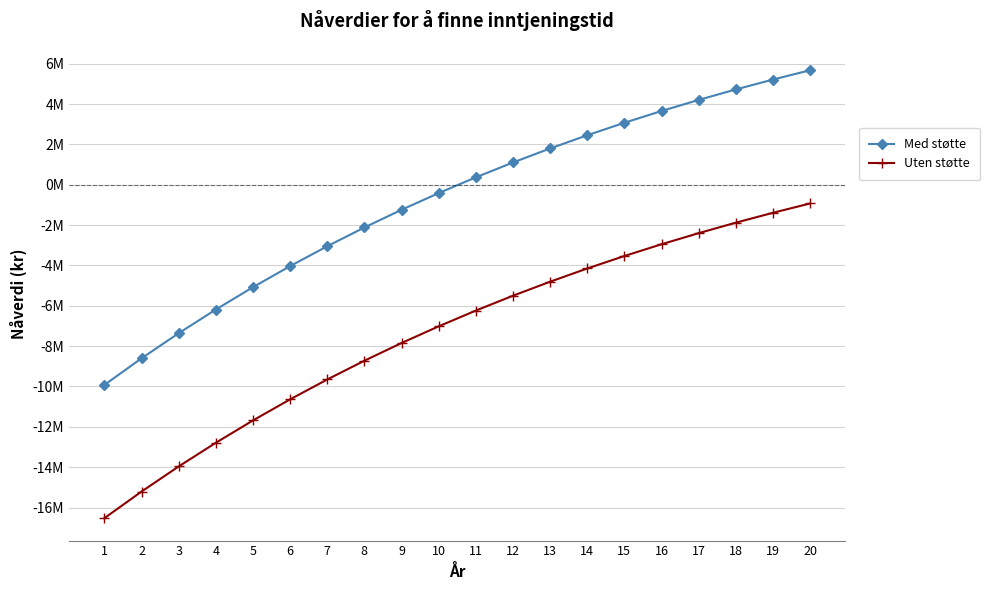

What are all the series names shown in the legend?

Med støtte, Uten støtte